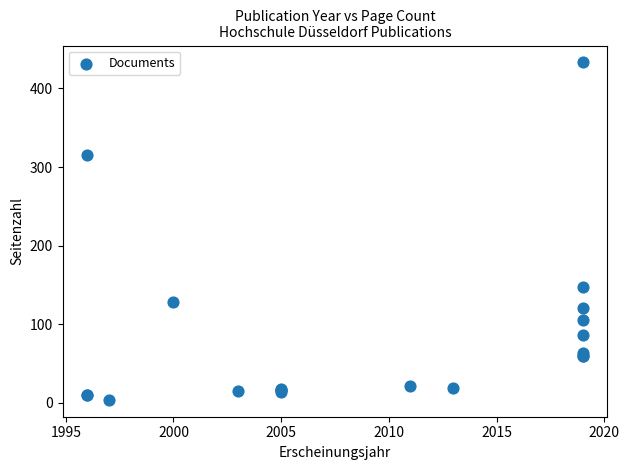

What Y value in the scatter plot is closest to 218?

148